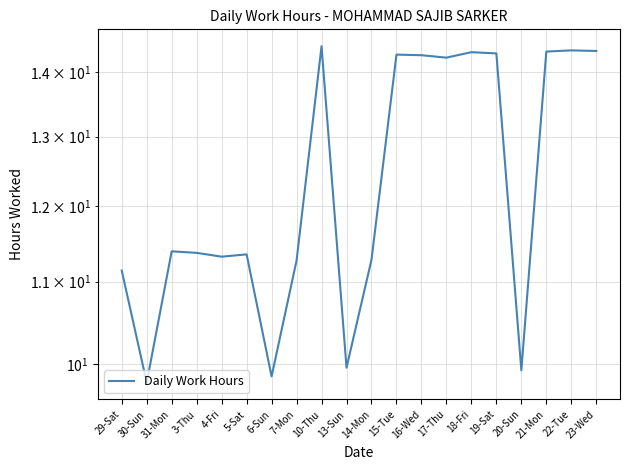

What is the approximate value at 30-Sun?

9.8